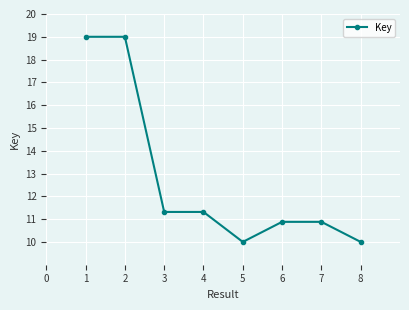

What is the maximum value shown in the chart?

19.0